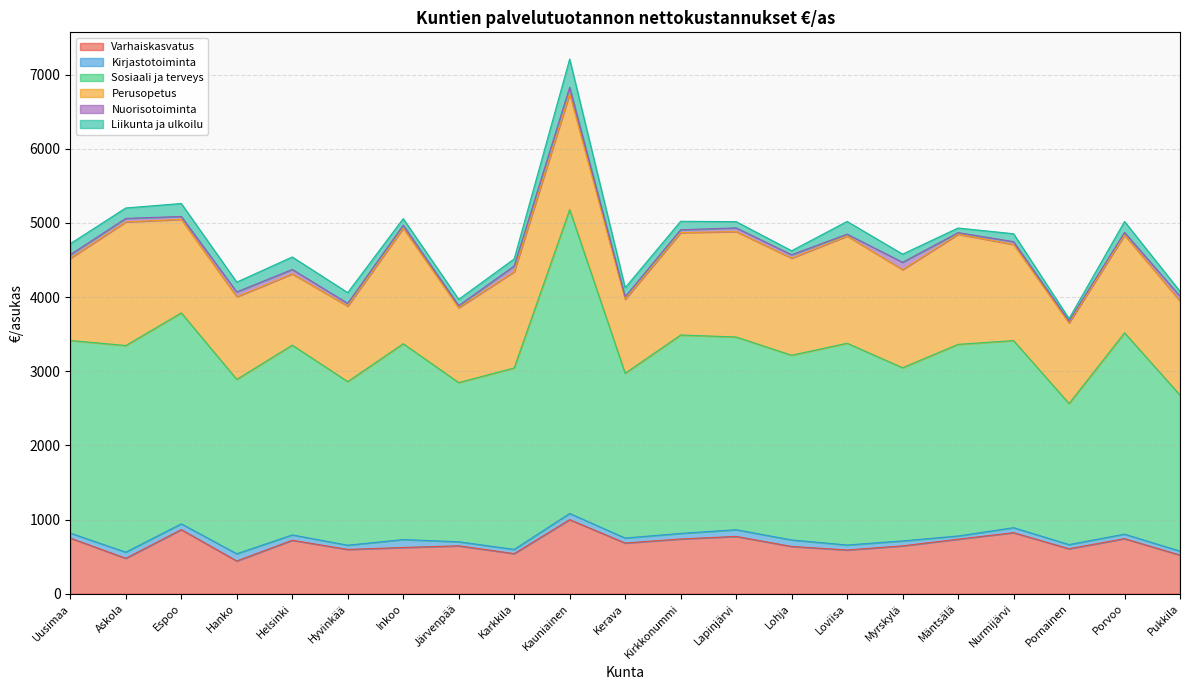

Reading left to right, list all the values displayed in this chart.

Varhaiskasvatus: 750.3	477.7	864.4	441.6	721.1	597.2	623.2	645.9	540.9	999.0	683.6	738.2	772.8	637.4	589.8	645.4	735.4	823.2	606.5	742.8	520.8
Kirjastotoiminta: 67.5	82.4	78.6	97.3	72.1	57.1	107.4	54.9	56.7	83.3	67.3	75.4	90.6	87.9	67.2	66.7	43.4	67.5	56.3	60.7	53.7
Sosiaali ja terveys: 2597.6	2787.1	2844.7	2351.6	2559.3	2206.4	2641.1	2146.6	2447.5	4097.7	2221.9	2675.3	2599.0	2490.8	2721.1	2336.0	2584.3	2522.9	1901.3	2715.2	2103.7
Perusopetus: 1109.1	1667.1	1260.6	1113.8	960.6	1018.6	1557.4	1009.4	1297.4	1562.2	997.1	1381.5	1421.5	1309.7	1445.5	1321.9	1484.5	1296.9	1087.4	1317.9	1268.6
Nuorisotoiminta: 48.2	47.3	39.5	65.3	59.9	36.3	41.6	28.5	76.9	87.0	34.9	38.0	49.9	45.8	25.7	99.5	22.1	37.6	25.5	36.2	64.8
Liikunta ja ulkoilu: 147.7	140.8	174.9	132.7	168.5	144.9	87.8	84.8	95.6	381.2	122.0	114.1	84.1	53.6	171.2	110.2	62.2	106.7	33.5	147.4	66.3